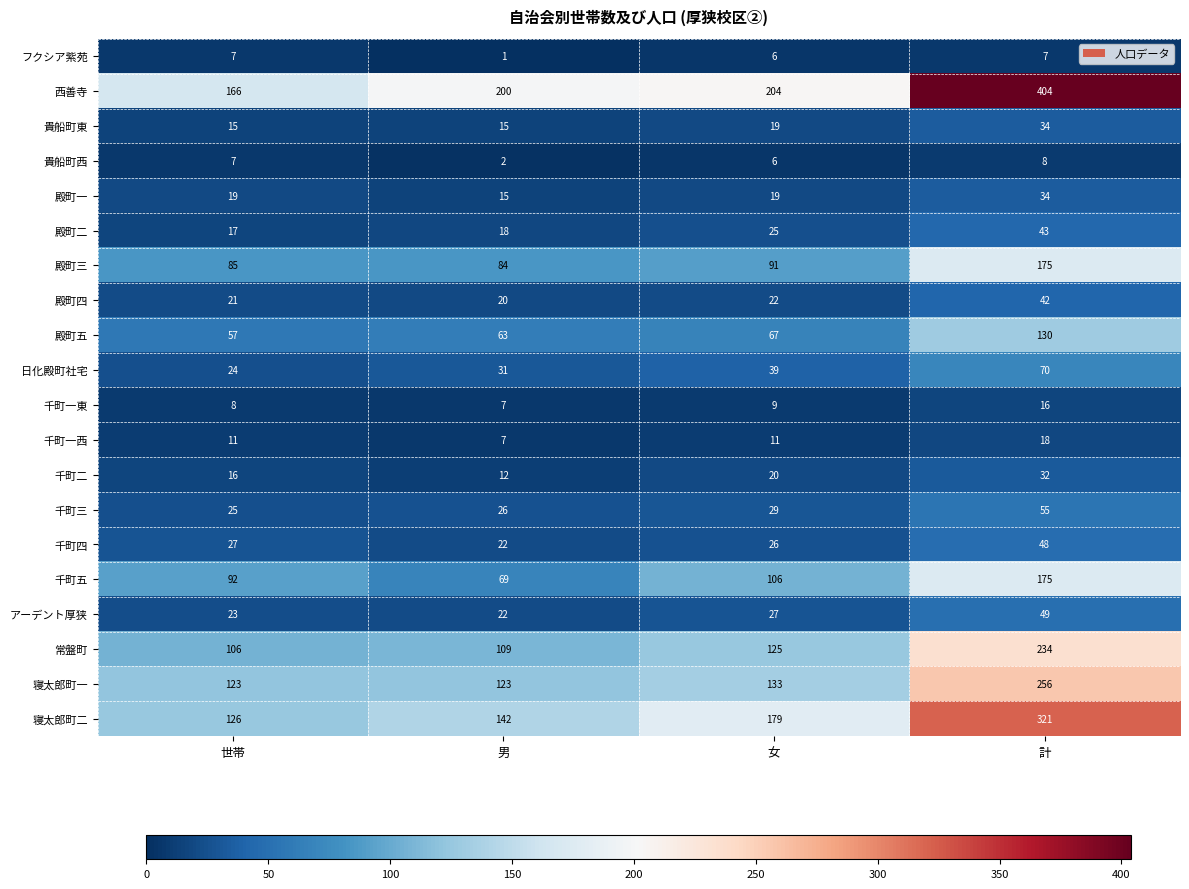

Rank the categories by 千町三 value from lowest to highest.

世帯, 男, 女, 計